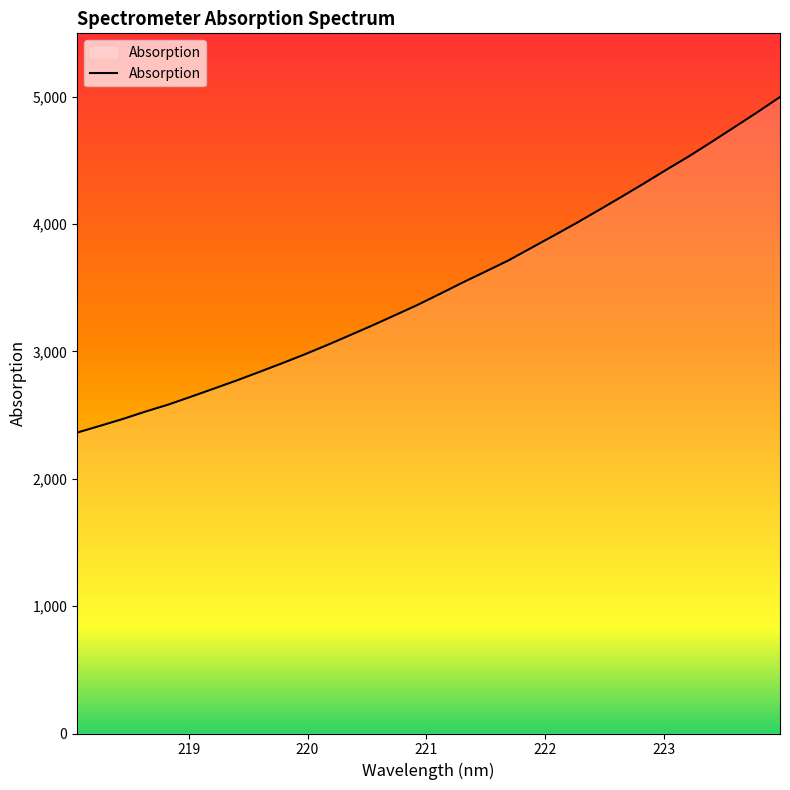

How many lines are shown in the chart?

1